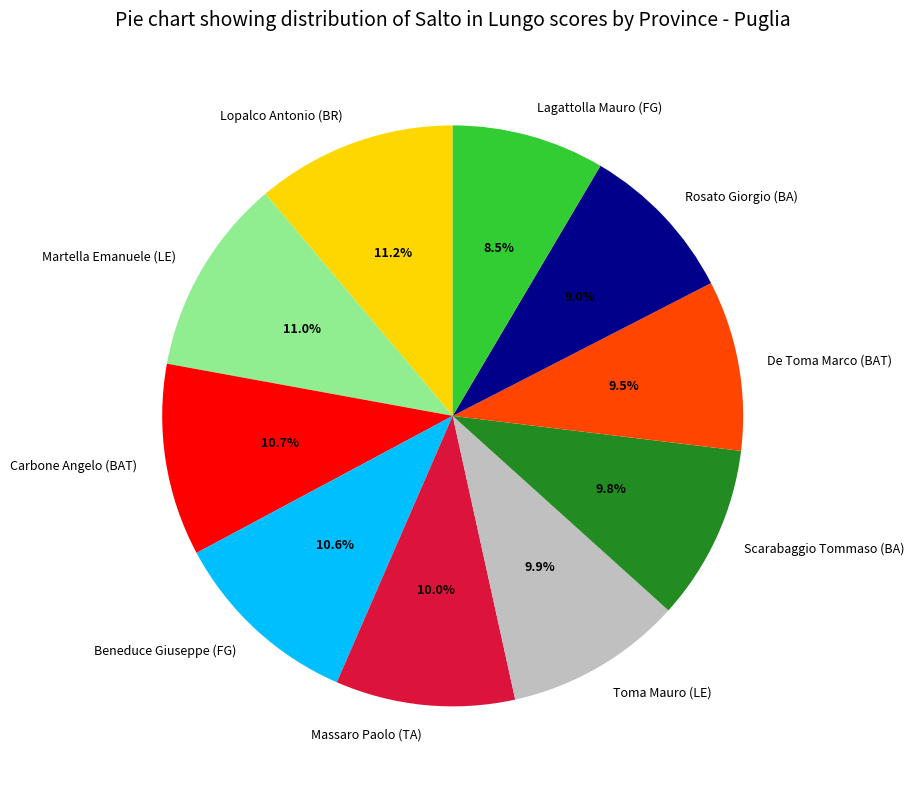

What percentage is NOT represented by Toma Mauro (LE)?

90.1%